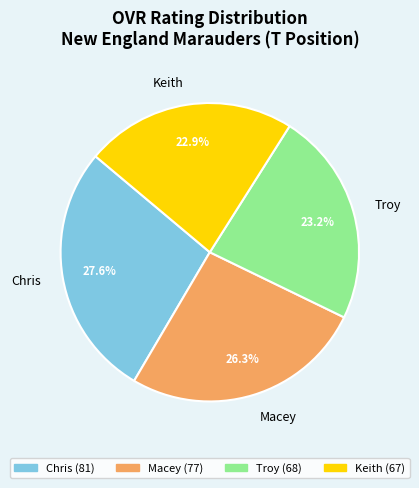

What percentage is the Chris slice, to the nearest percent?

28%